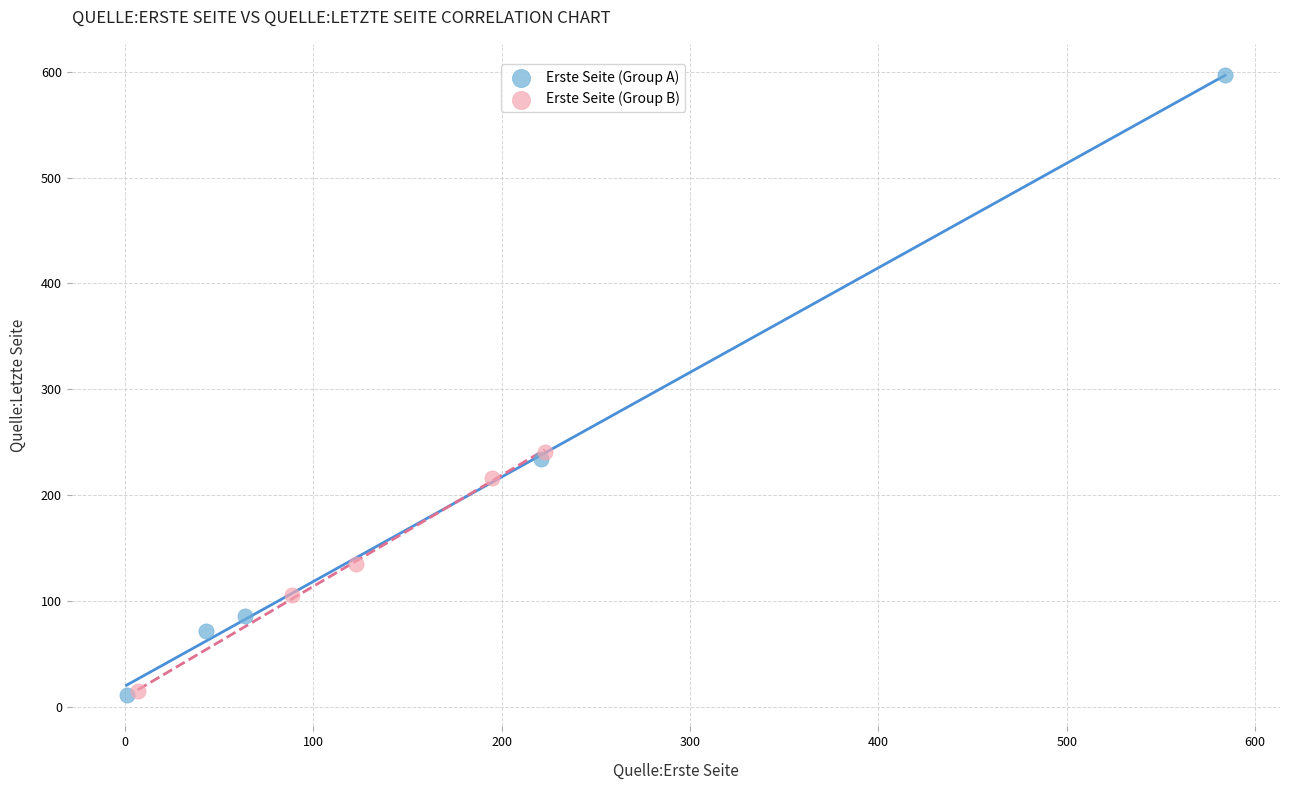

What are all the series names shown in the legend?

Erste Seite (Group A), Erste Seite (Group B)